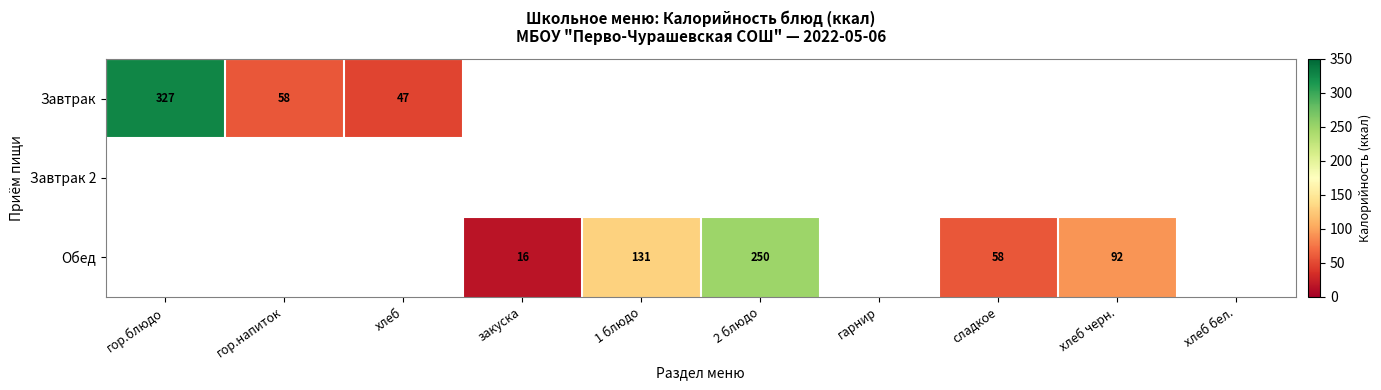

True or false: Завтрак has a value of 58 at гор.напиток.

True